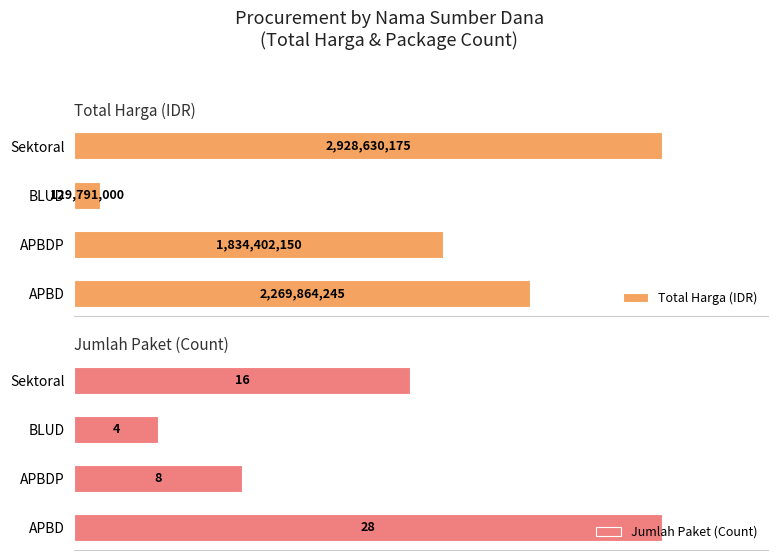

How many groups of bars are there?

4